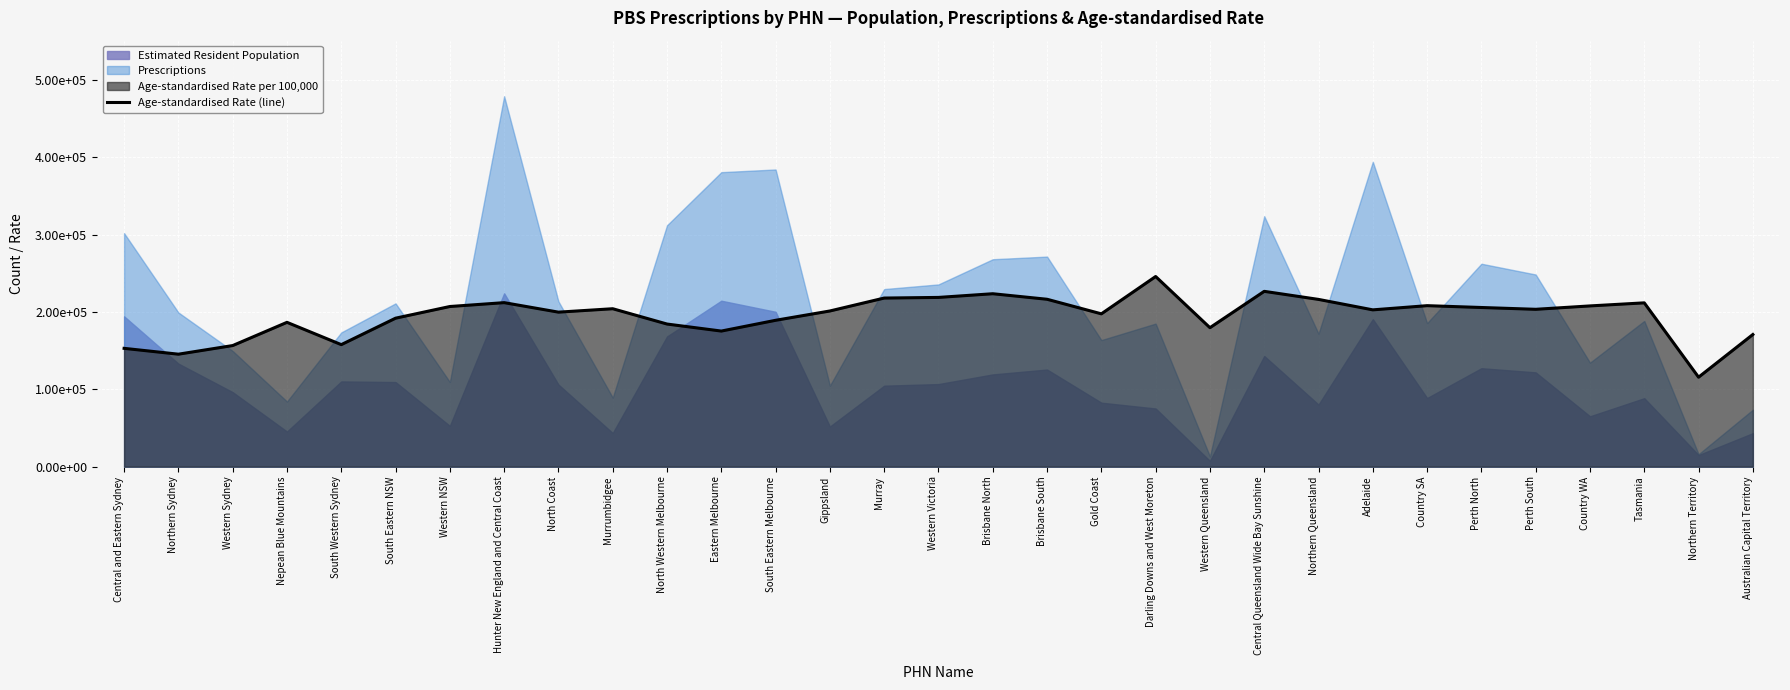

True or false: the data shows 262240 at Western Queensland.

False